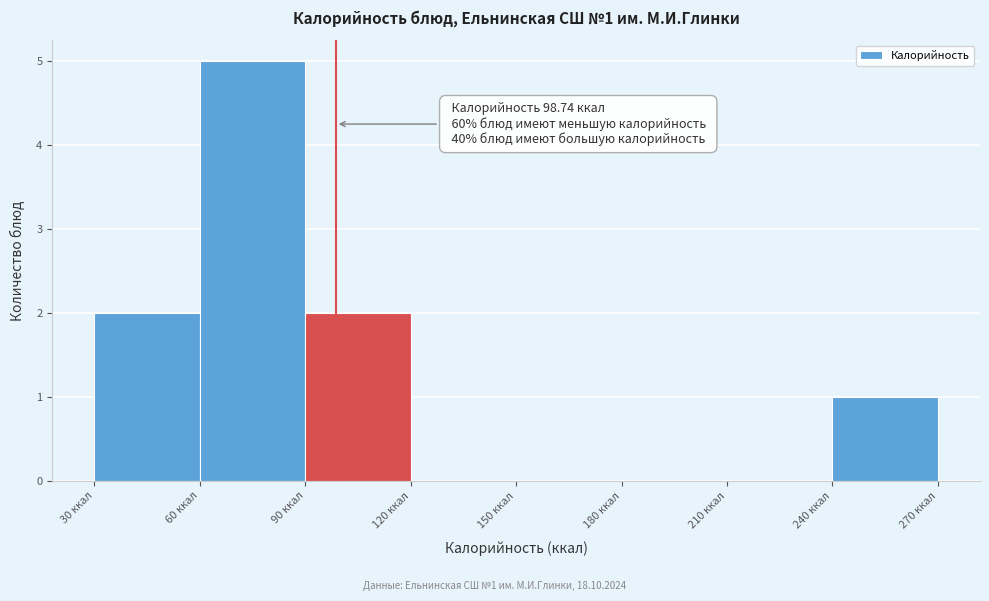

Over which range of the x-axis is the bar tallest?

60 to 90